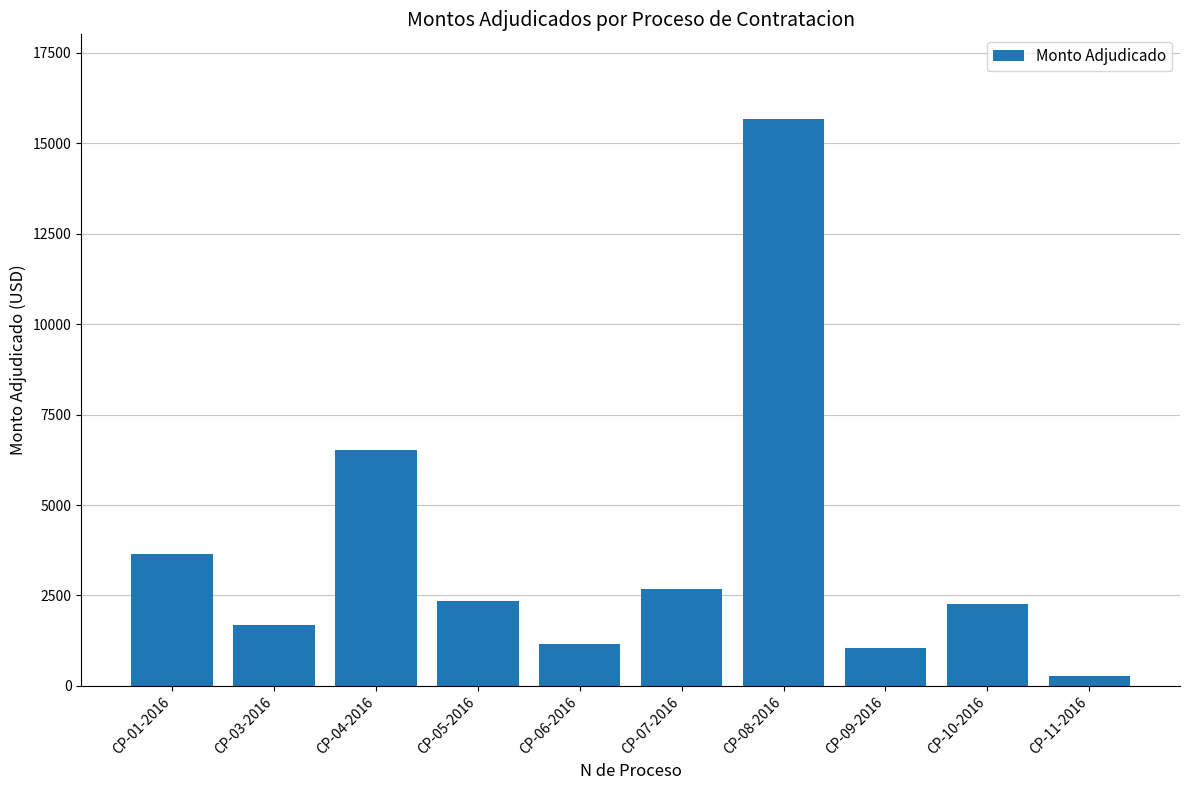

How many bars are there in total?

10